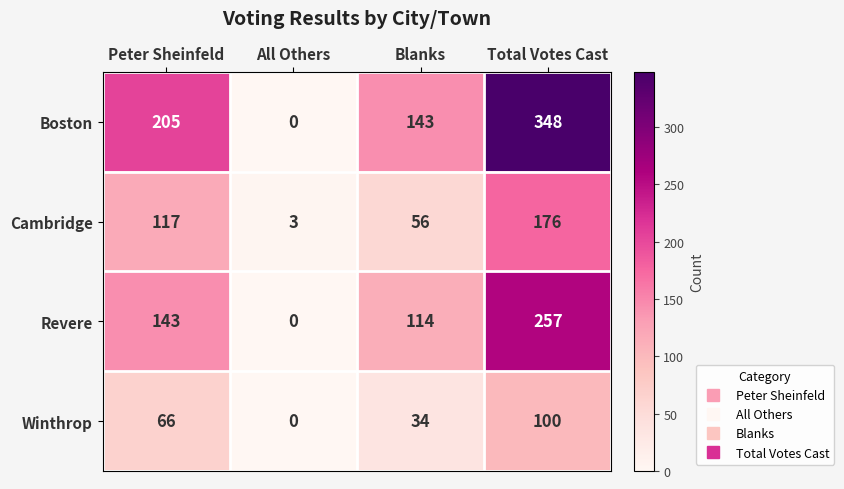

Reading left to right, transcribe all the data shown in this chart.

Boston: 205	0	143	348
Cambridge: 117	3	56	176
Revere: 143	0	114	257
Winthrop: 66	0	34	100